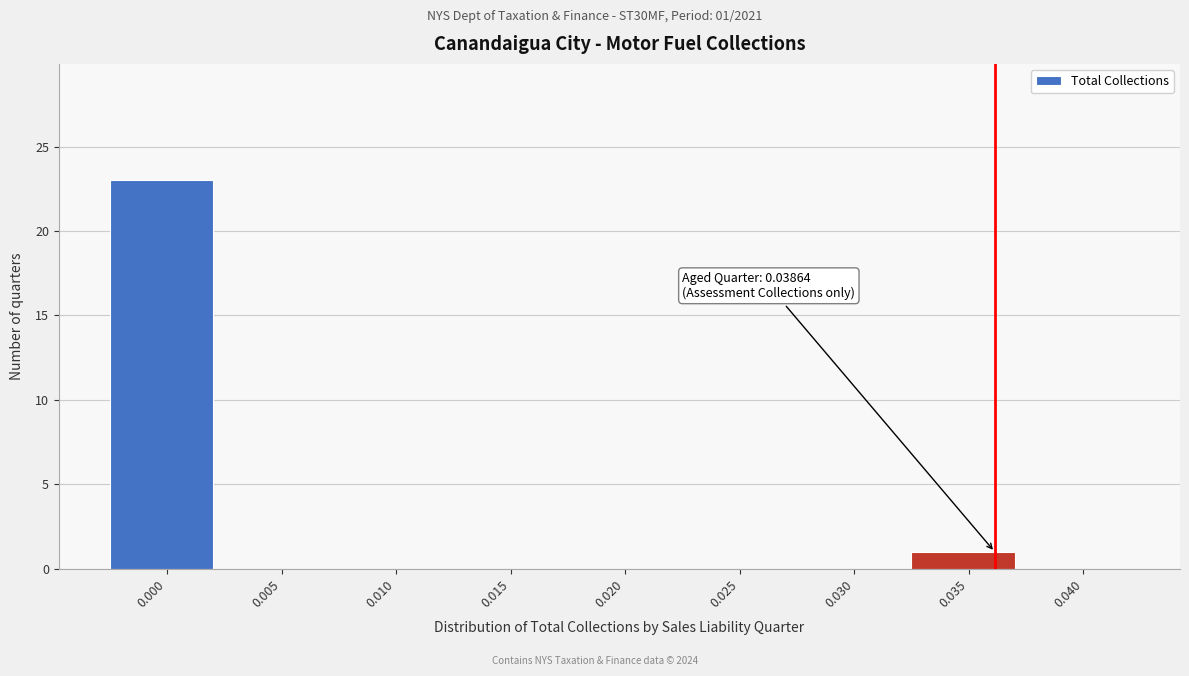

Reading left to right, extract all data points from this chart.

0.000=23	0.005=0	0.010=0	0.015=0	0.020=0	0.025=0	0.030=0	0.035=1	0.040=0